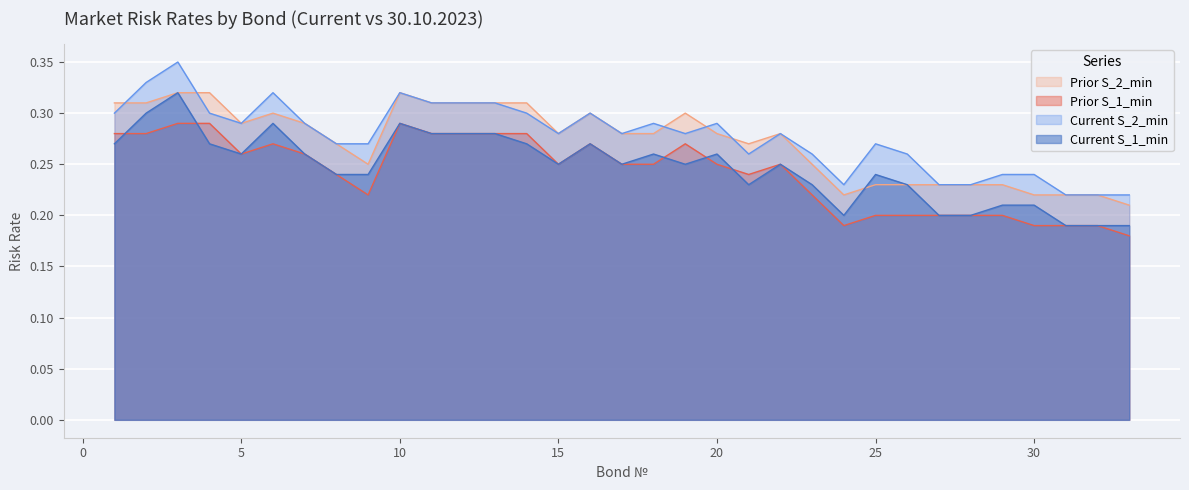

What are all the series names shown in the legend?

Prior S_2_min, Prior S_1_min, Current S_2_min, Current S_1_min